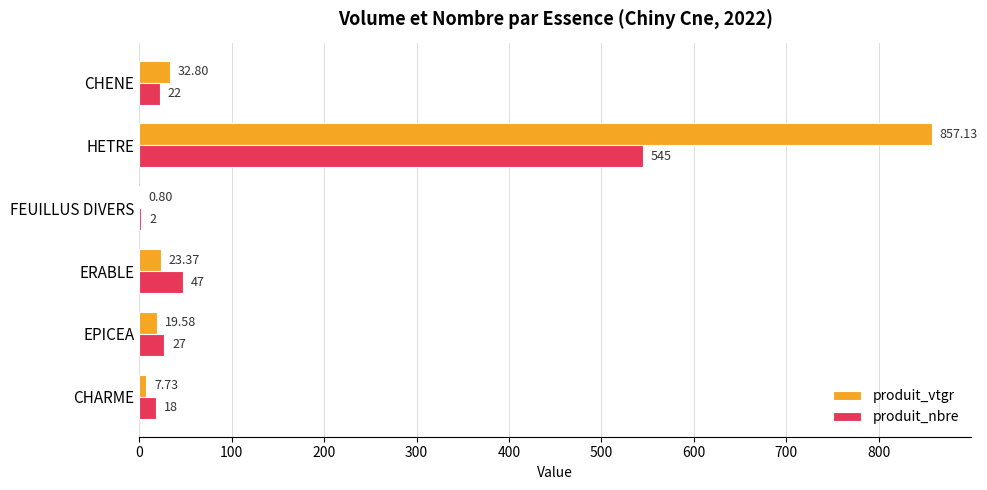

At which label is produit_nbre closest to 273?

ERABLE